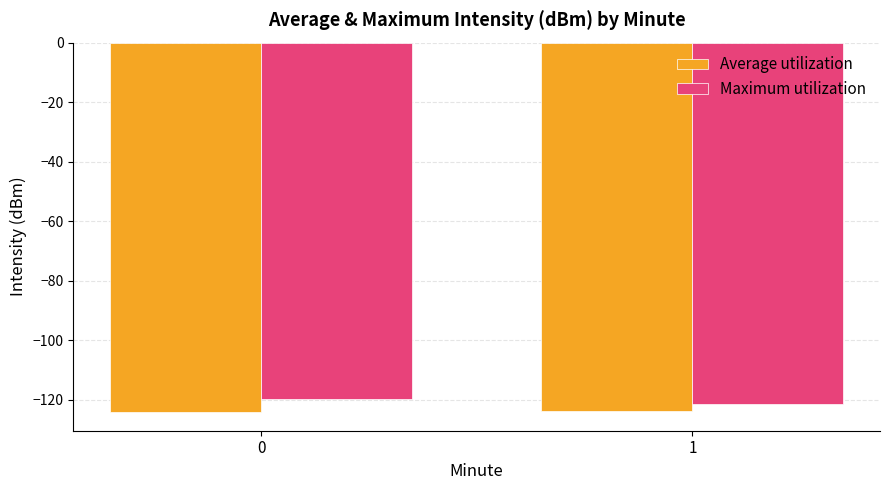

What value does the Maximum utilization series have at 0?

-119.7